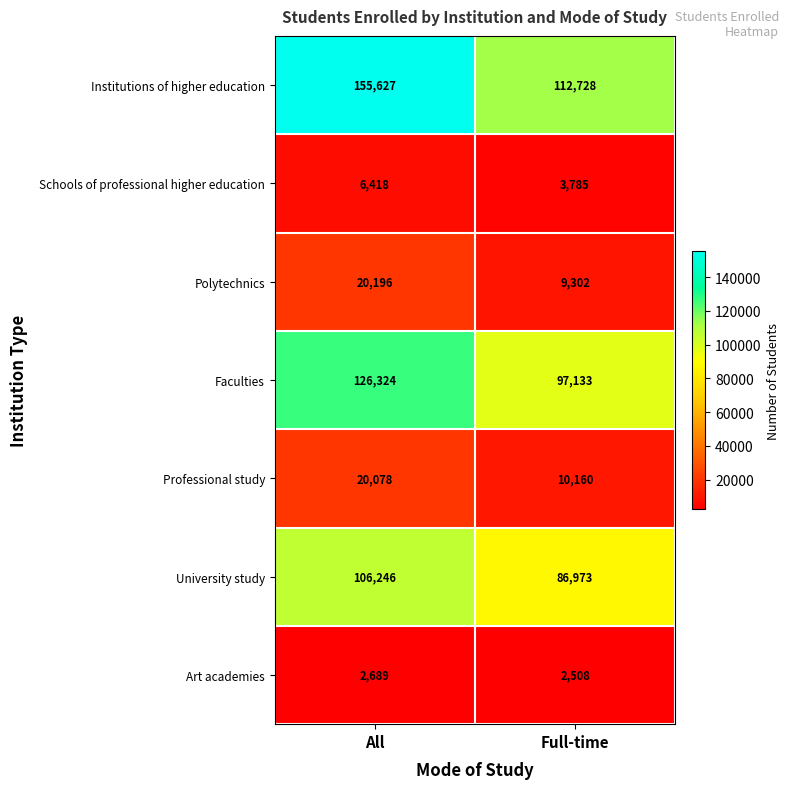

The value of Schools of professional higher education at Full-time is 3785. True or false?

True